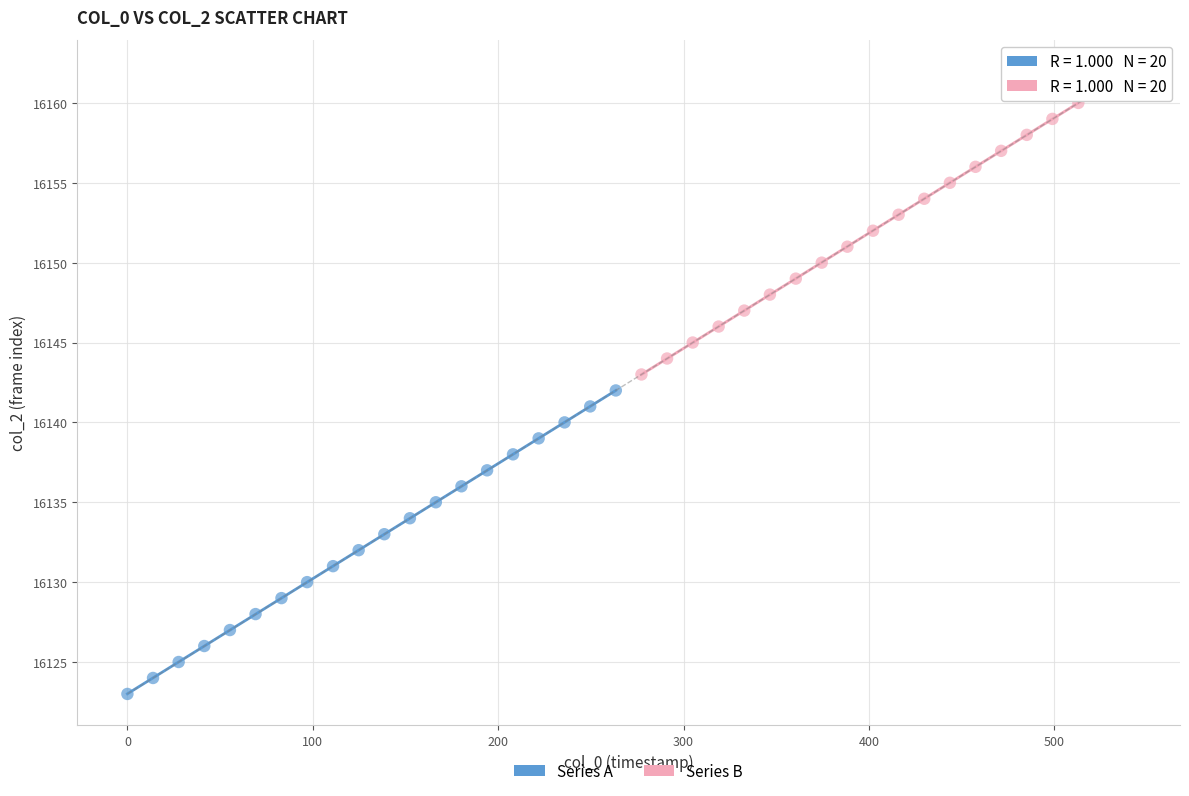

Which series reaches the minimum Y coordinate?

Series A